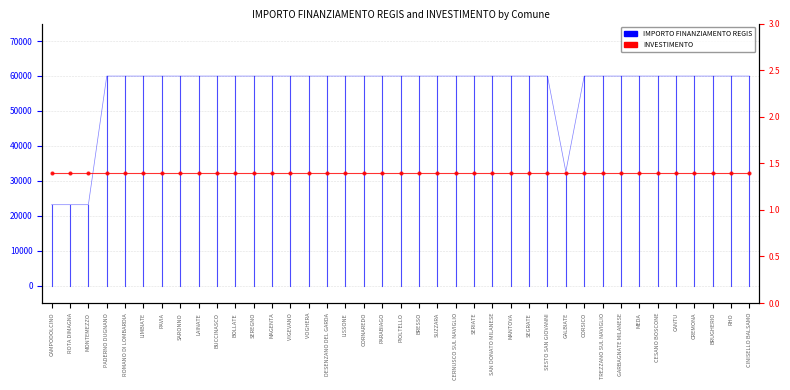

Which series has the largest total across all categories?

IMPORTO FINANZIAMENTO REGIS